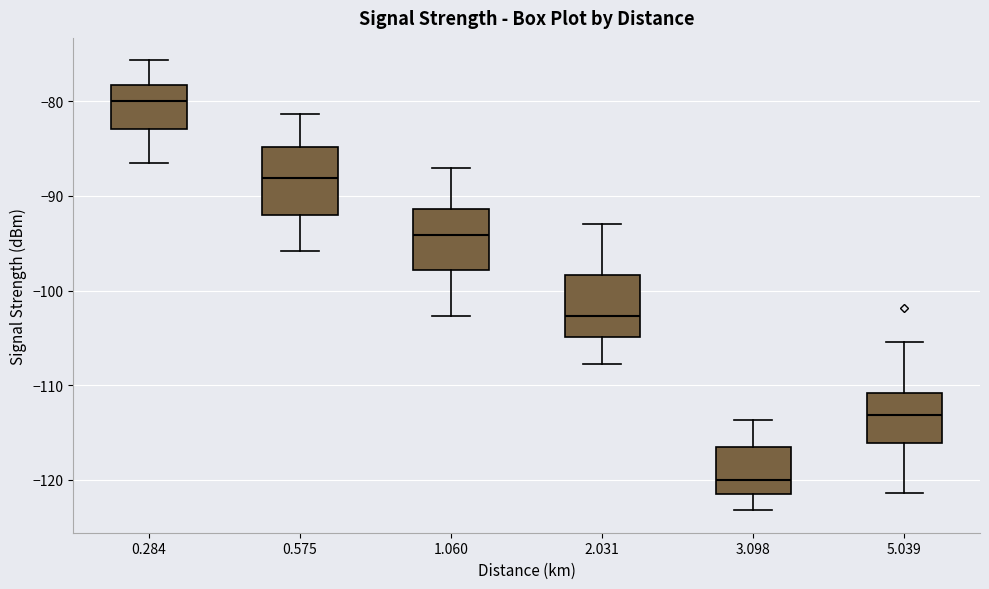

Where does the median line of the box at x = 2.031 sit on the y-axis? The values are not printed on the chart, so give them approximately, as read against the axis.

-103